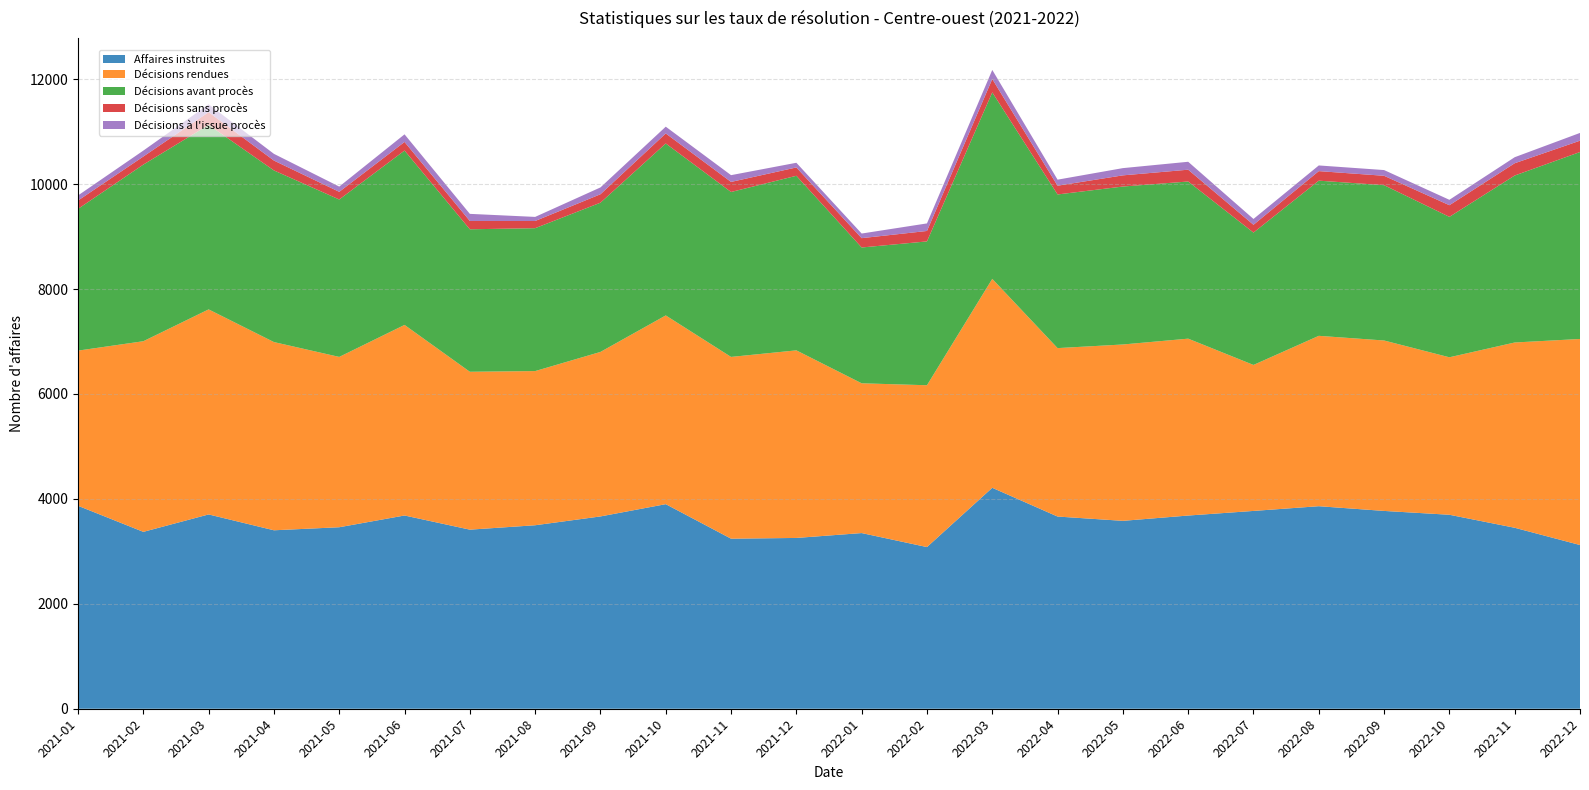

At which label does Affaires instruites reach its peak?

2022-03